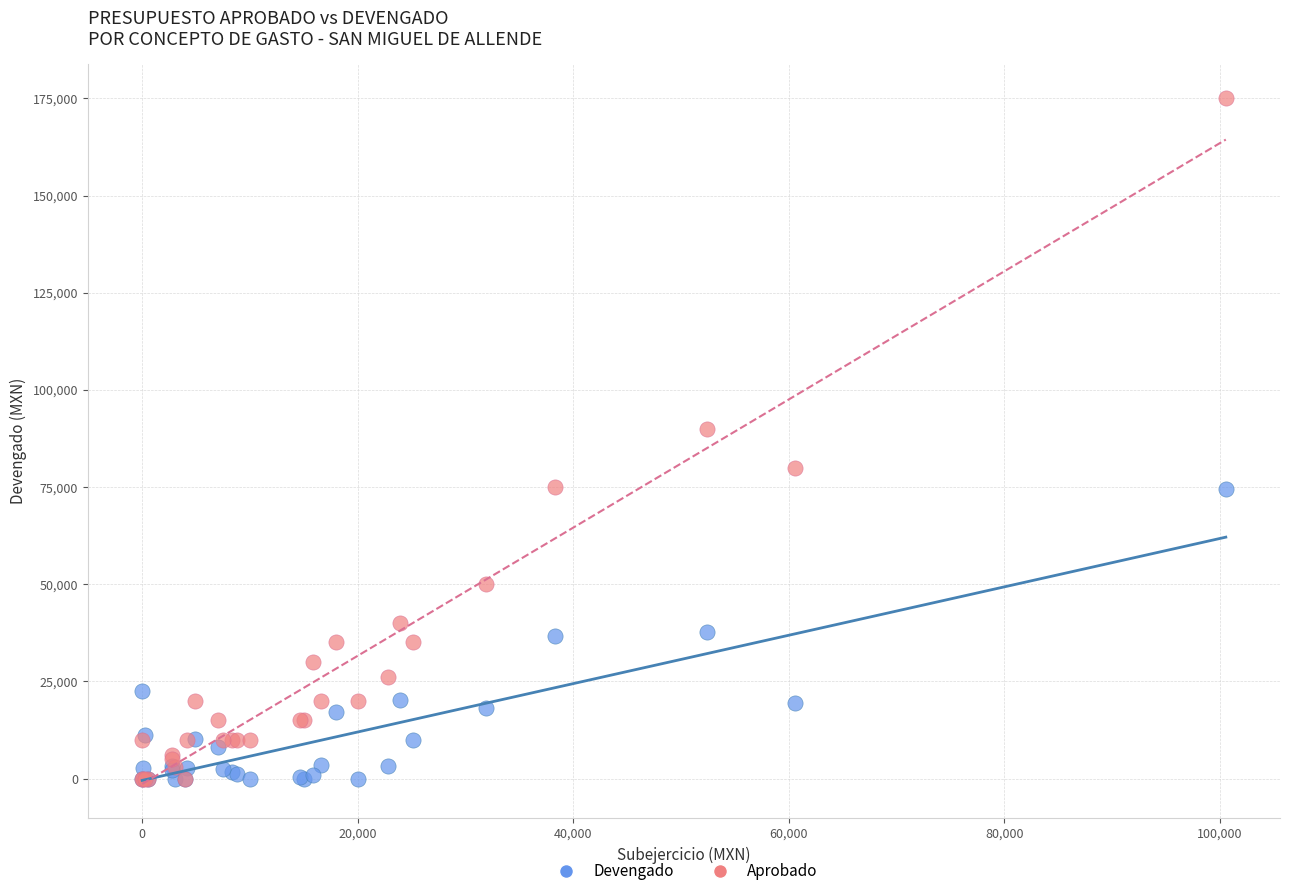

What are all the series names shown in the legend?

Devengado, Aprobado